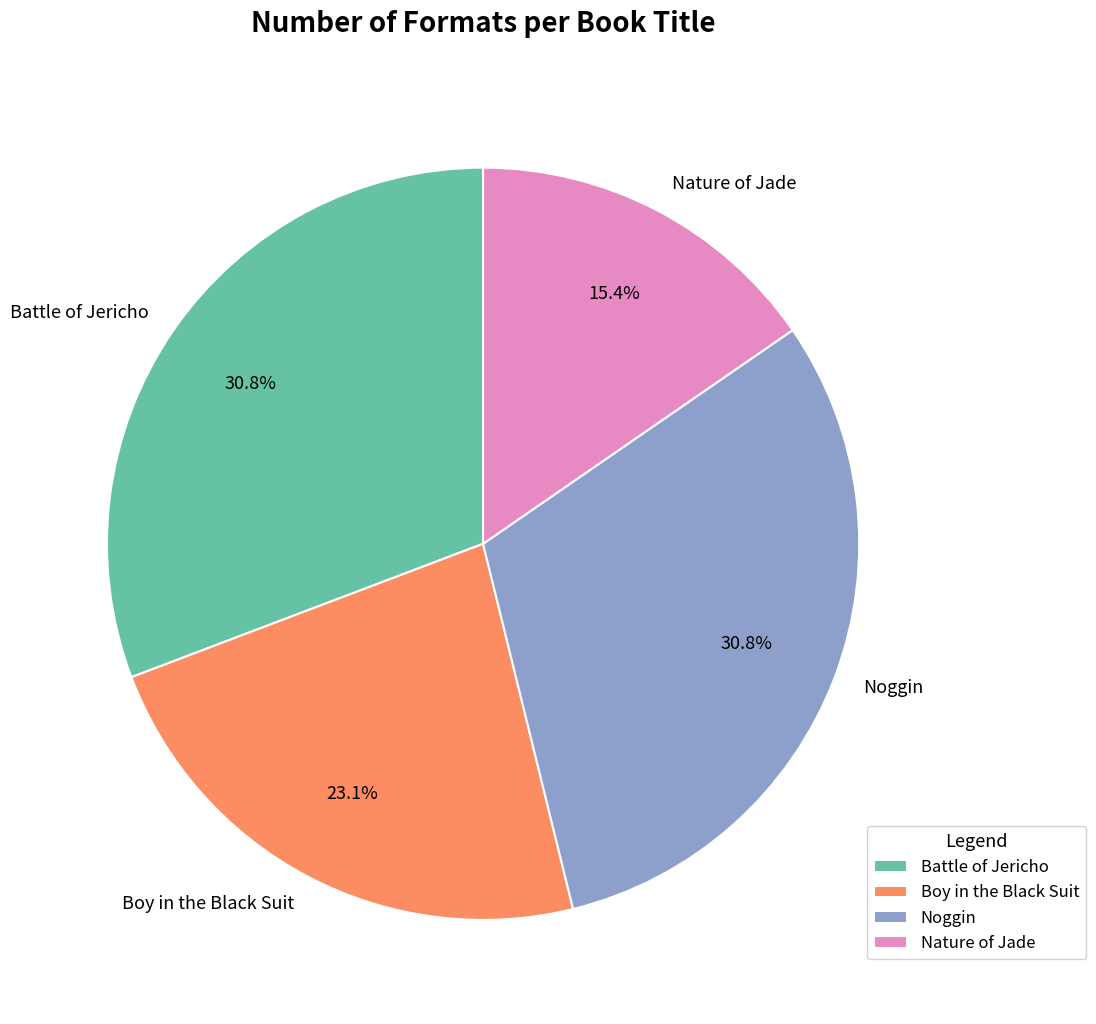

Approximately how many times larger is the value at Boy in the Black Suit compared to Battle of Jericho?

0.8